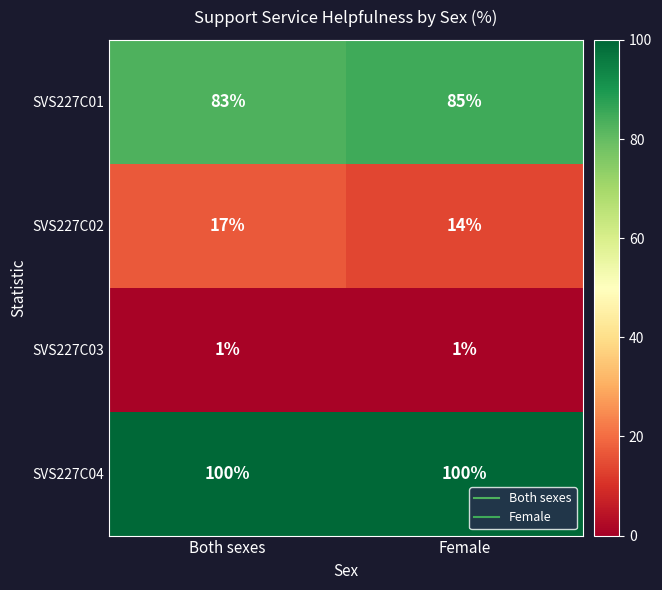

The SVS227C04 series shows 100 at Both sexes. True or false?

True